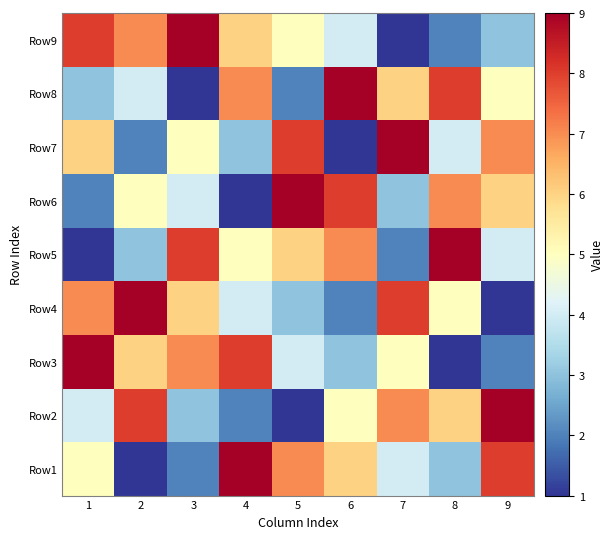

At how many categories does at least one series exceed 5?

9